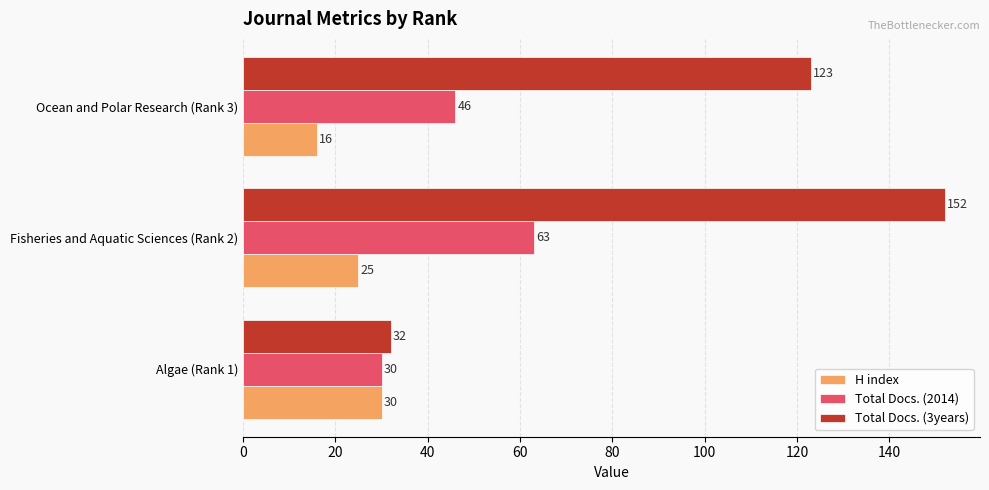

What is the difference between the highest and lowest values at Fisheries and Aquatic Sciences (Rank 2)?

127